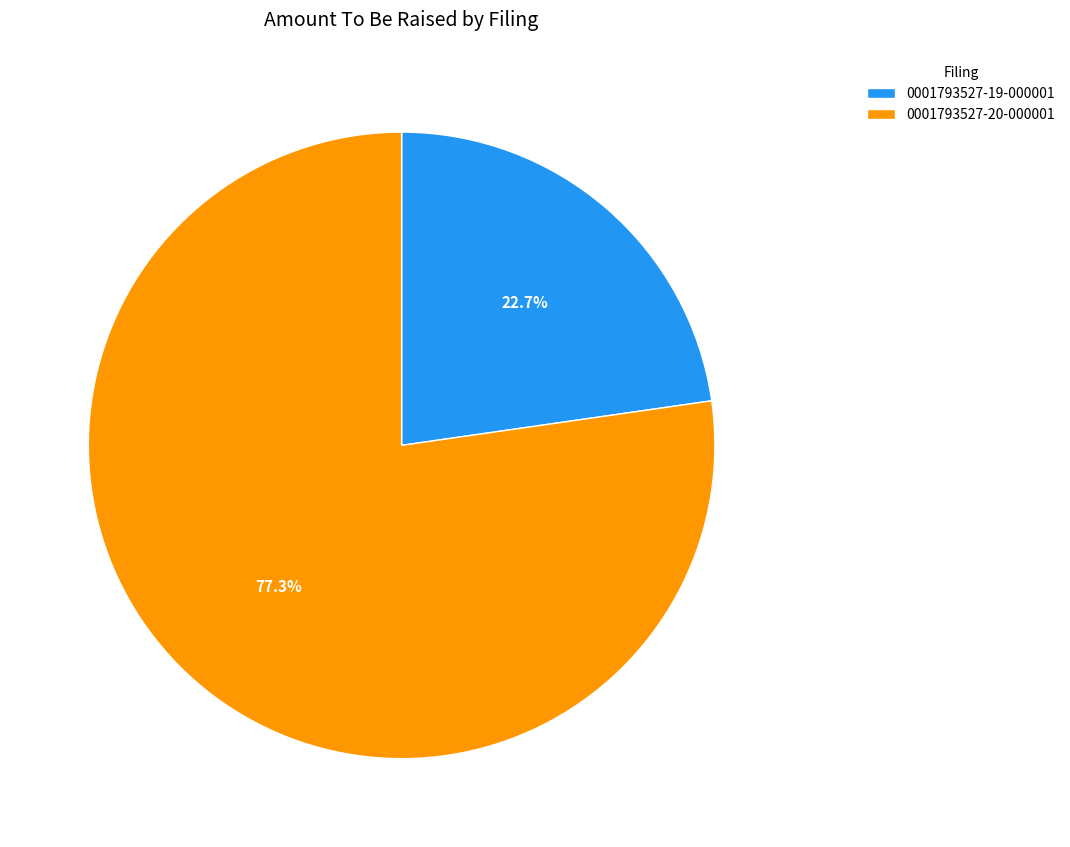

How much of the chart is everything except 0001793527-20-000001?

22.7%